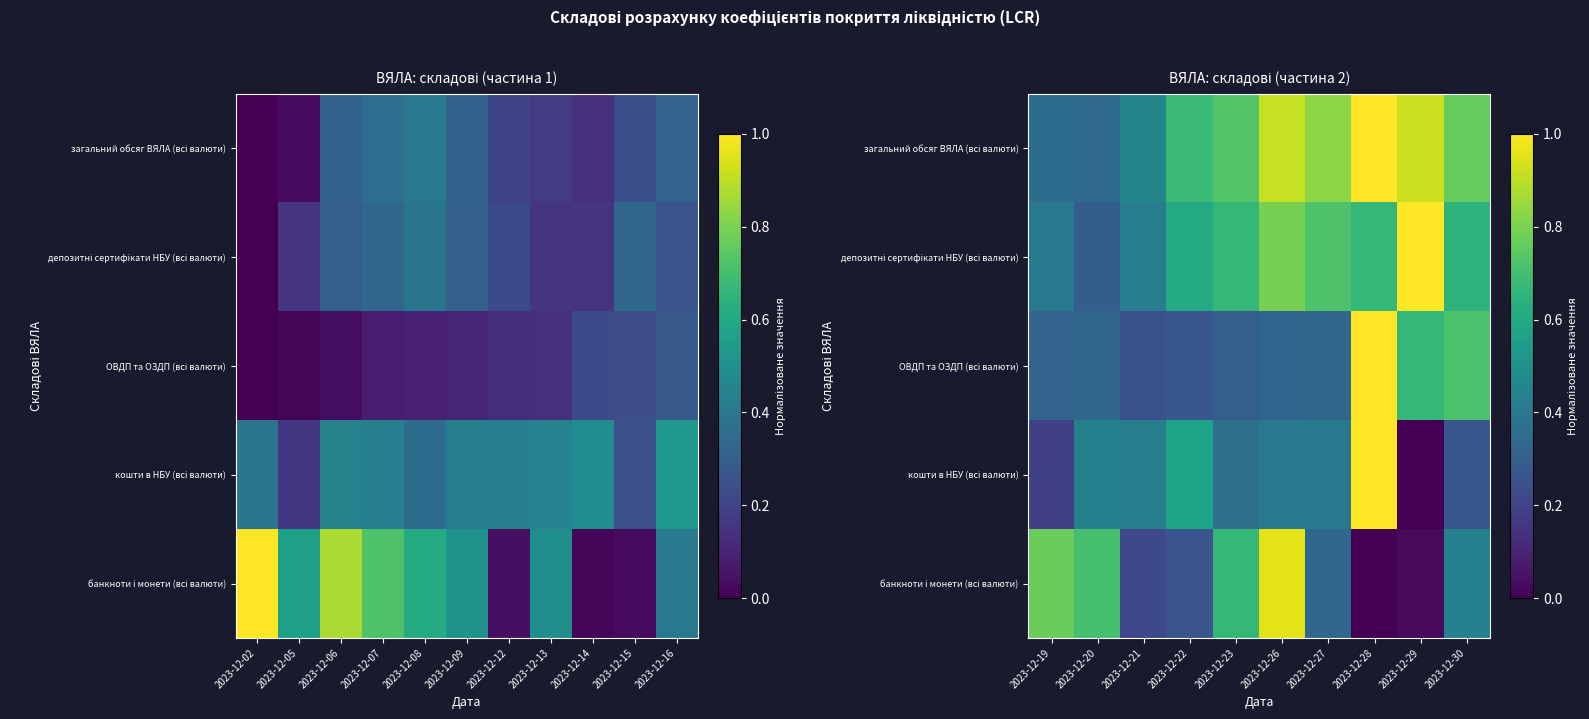

Between 2023-12-20 and 2023-12-22, which series saw the biggest shift?

банкноти і монети (всі валюти)